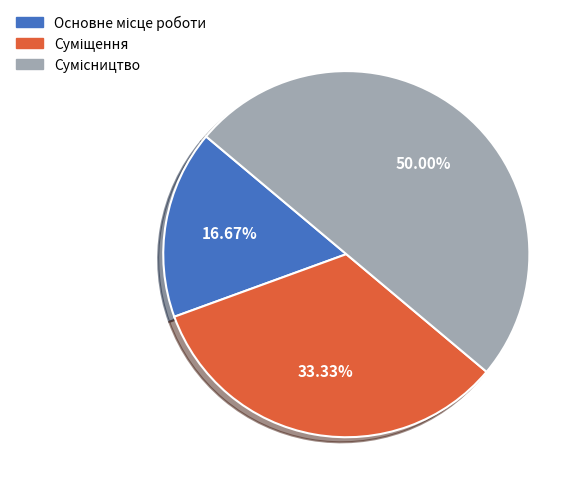

Rank the categories by value from lowest to highest.

Основне місце роботи, Суміщення, Сумісництво